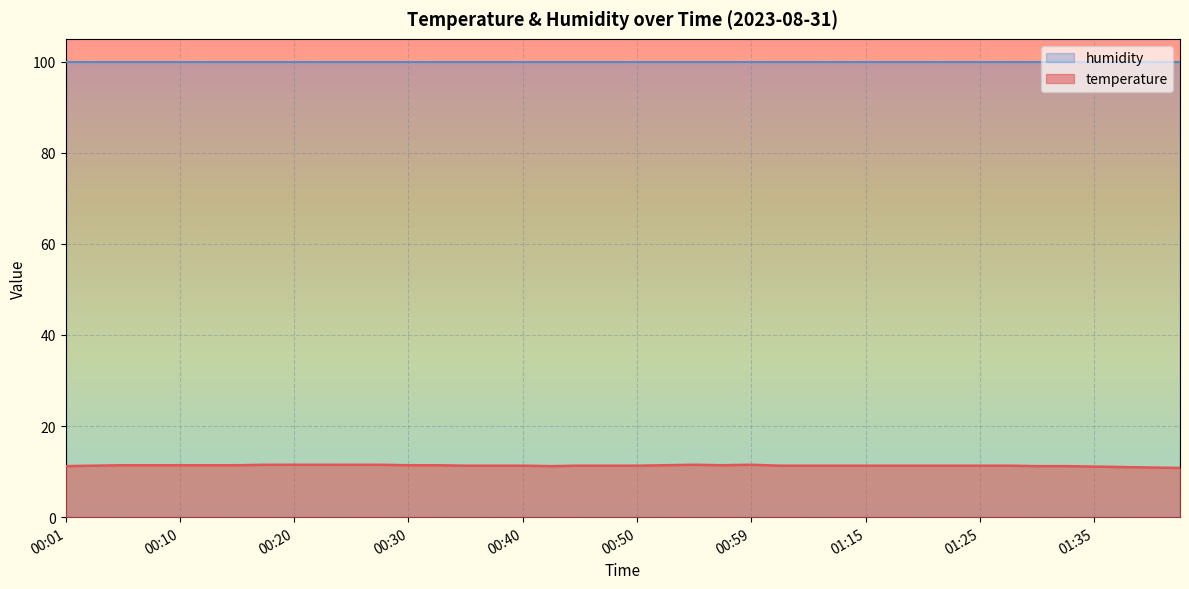

At which category does the data reach its first local peak?

00:55